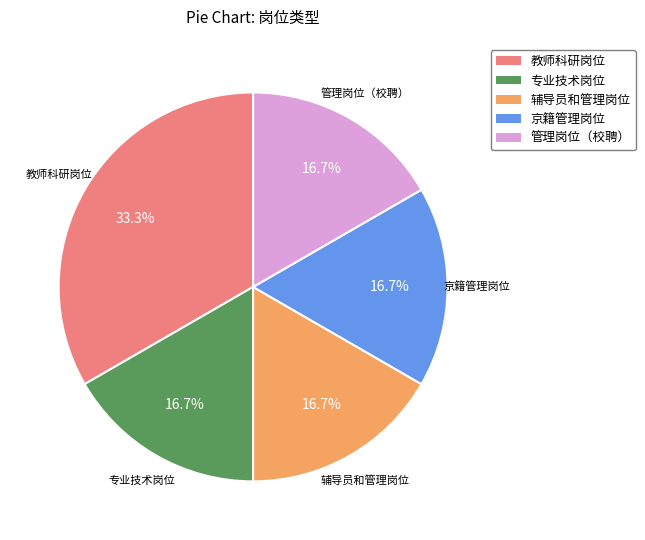

Is it true that 管理岗位（校聘） is 3% of the pie?

False